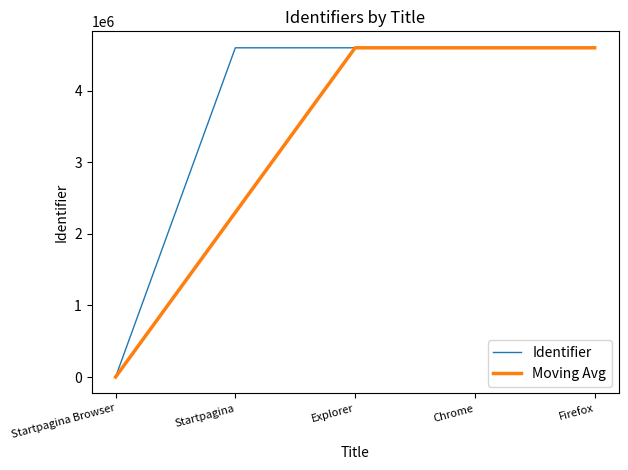

At which category does the chart reach its minimum across all series?

Startpagina Browser